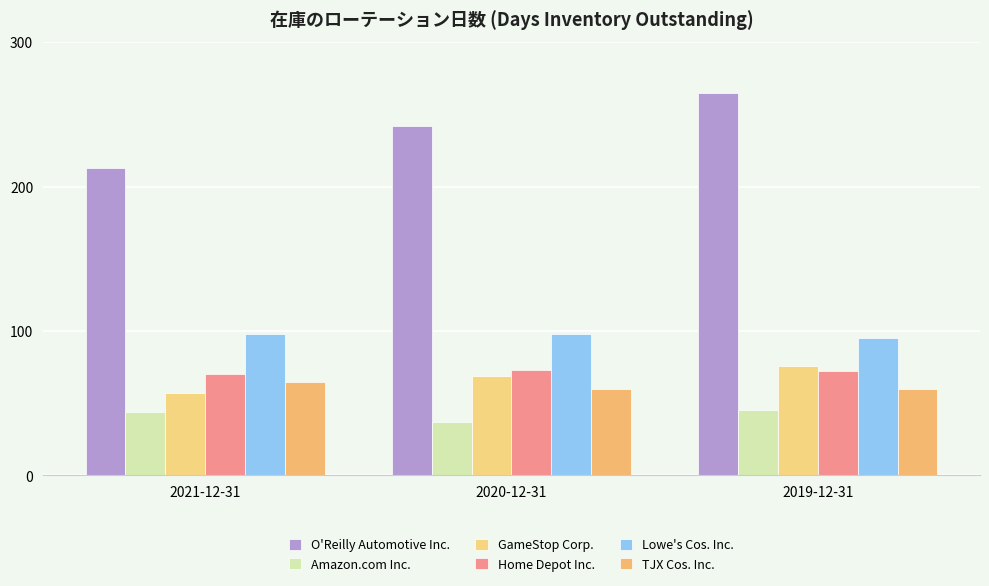

At which category is the sum across all series the highest?

2019-12-31